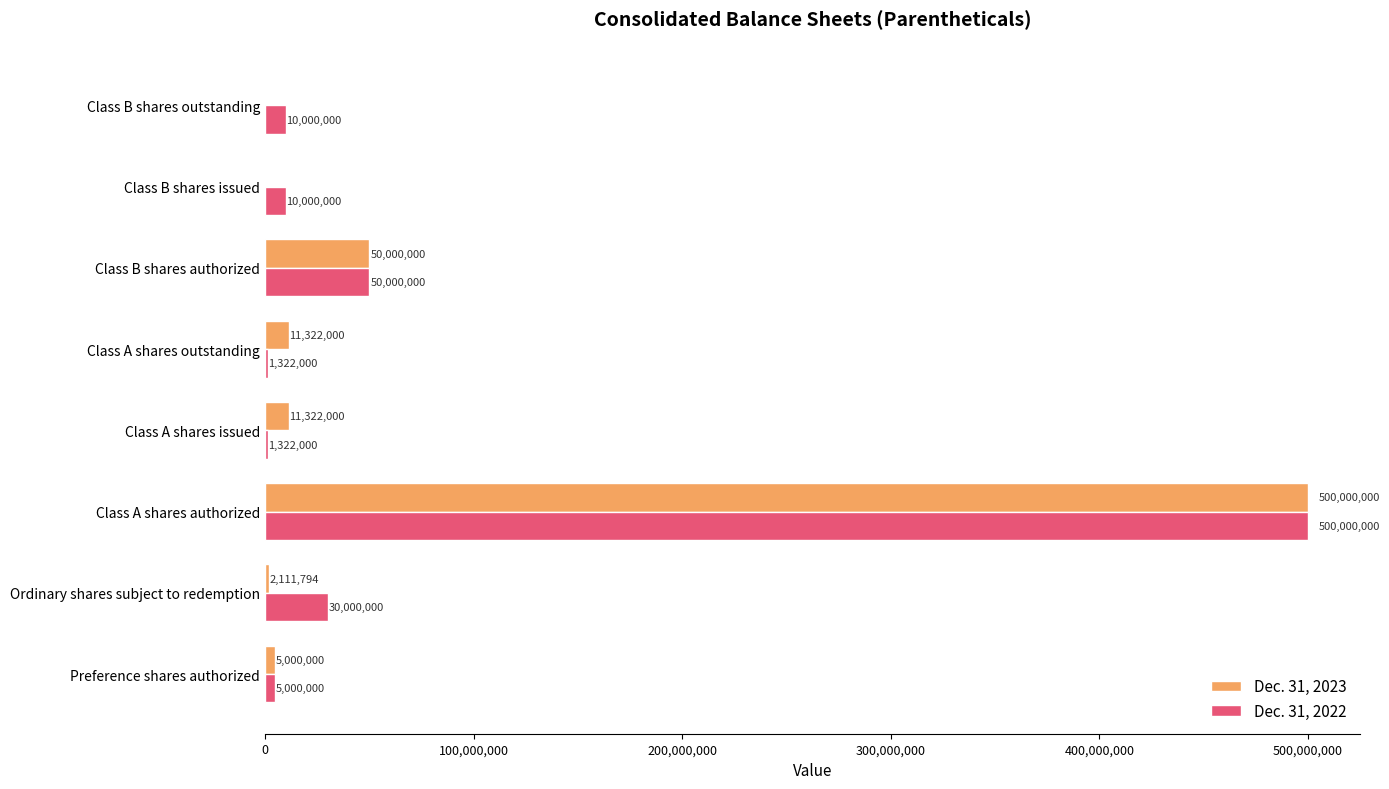

What are all the series names shown in the legend?

Dec. 31, 2023, Dec. 31, 2022